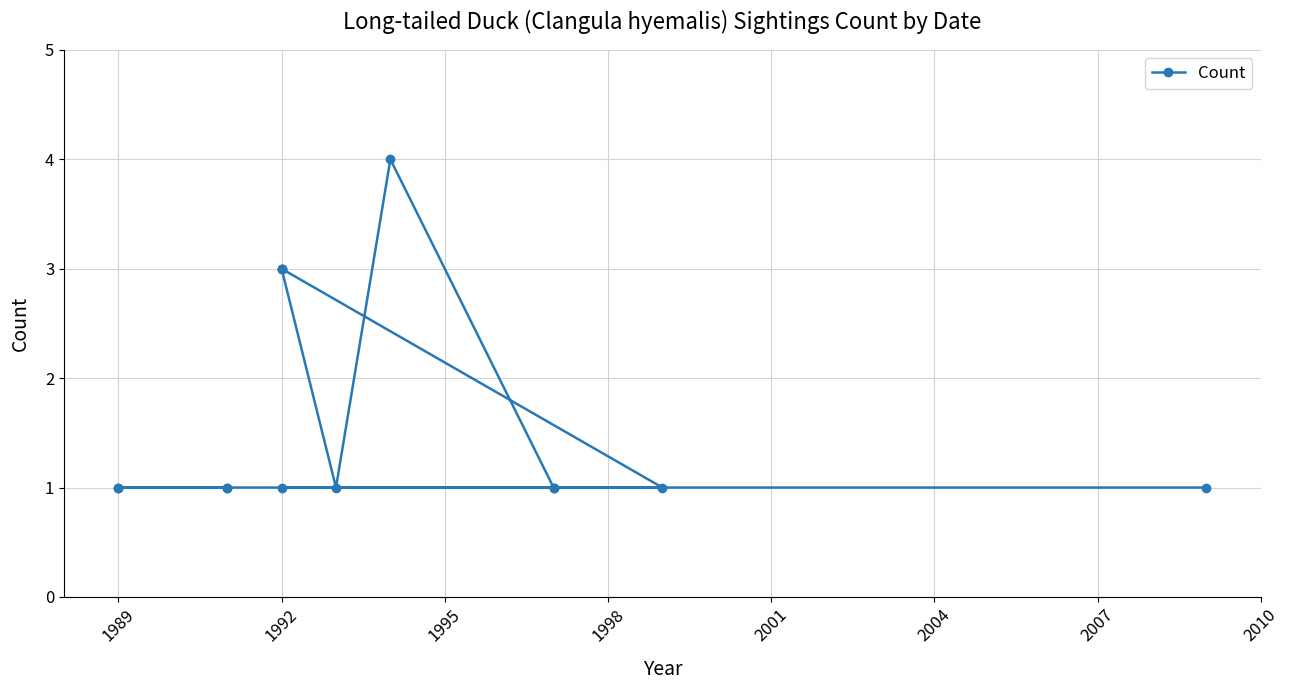

What is the minimum value shown in the chart?

1